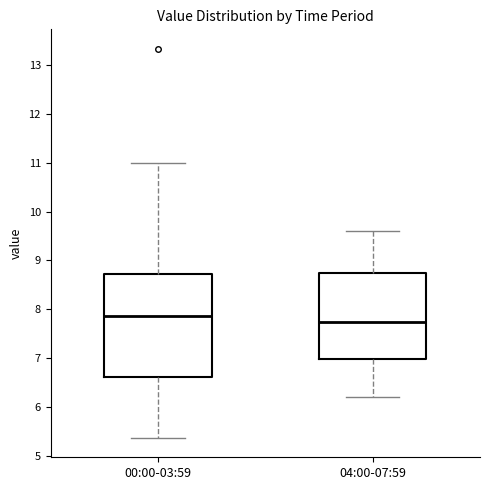

Reading left to right, read every box against the y-axis: the position of its median line, the range the box covers, and the ends of its whiskers. The values are not printed on the chart, so give them approximately, as read against the axis.

00:00-03:59: median 7.9, box 6.6 to 8.7, whiskers 5.4 to 11.0
04:00-07:59: median 7.8, box 7.0 to 8.8, whiskers 6.2 to 9.6